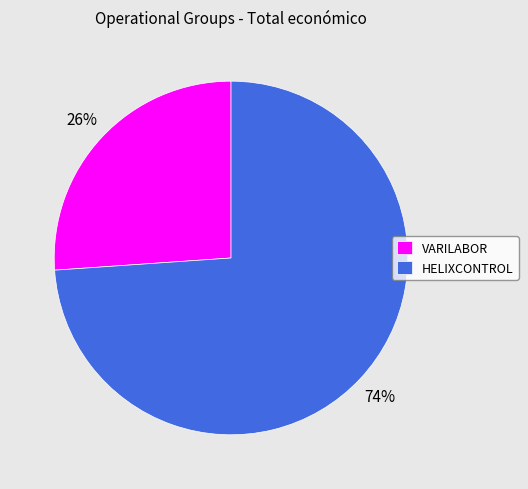

What is the ratio of the value at VARILABOR to the value at HELIXCONTROL?

0.4